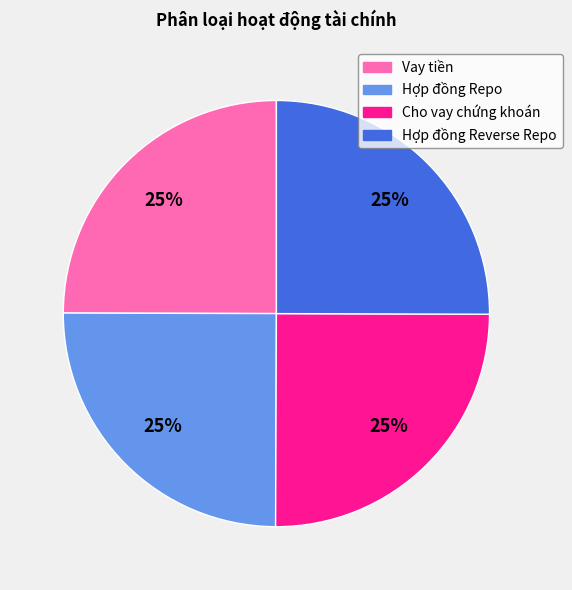

Is there a majority slice in this chart?

No